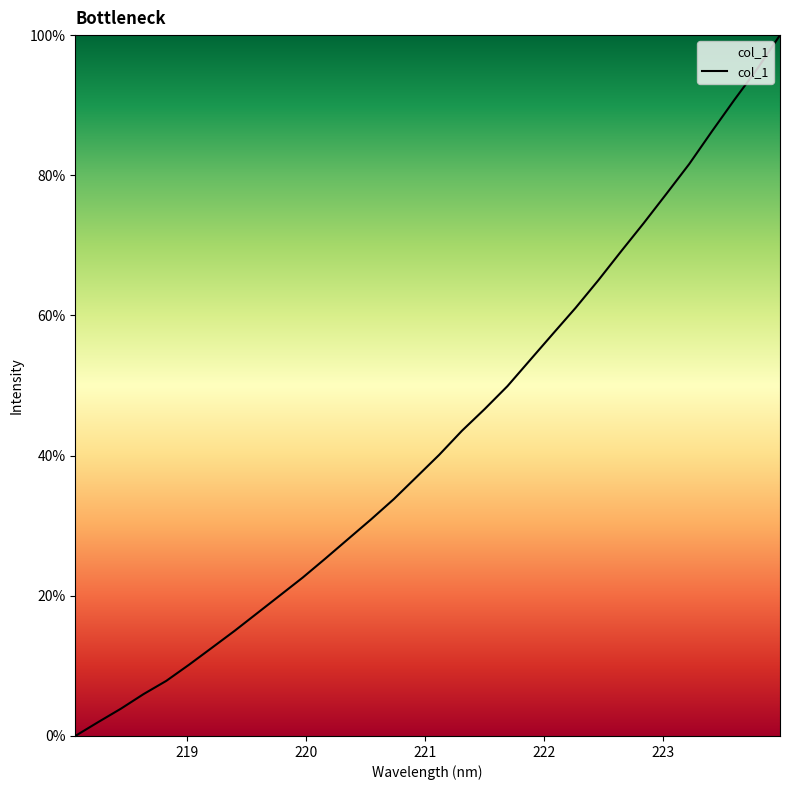

What is the difference between the maximum and minimum values?

100.0